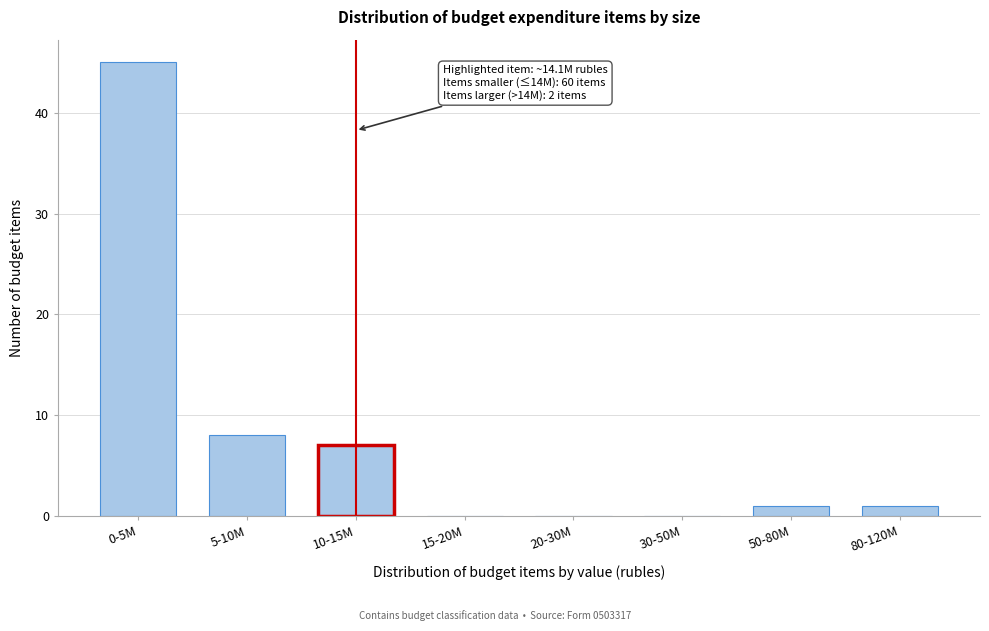

Reading right to left, what are all the values shown in this chart?

80-120M=1	50-80M=1	30-50M=0	20-30M=0	15-20M=0	10-15M=7	5-10M=8	0-5M=45